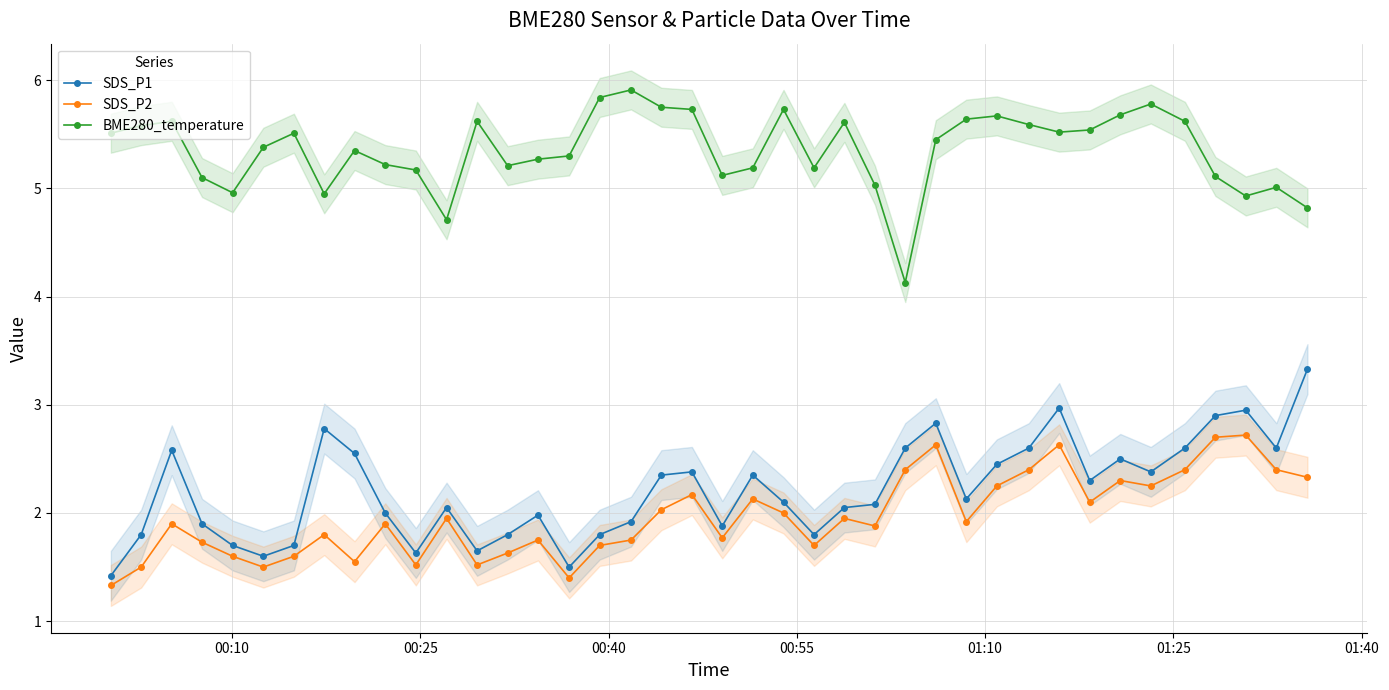

What is the minimum value for BME280_temperature?

4.1